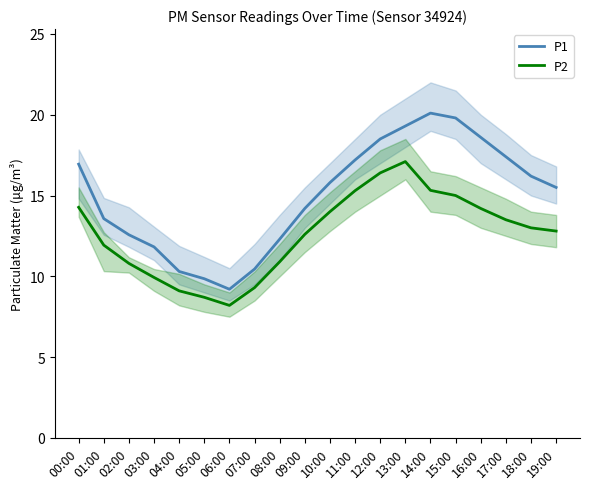

True or false: P1 and P2 intersect in this chart.

False